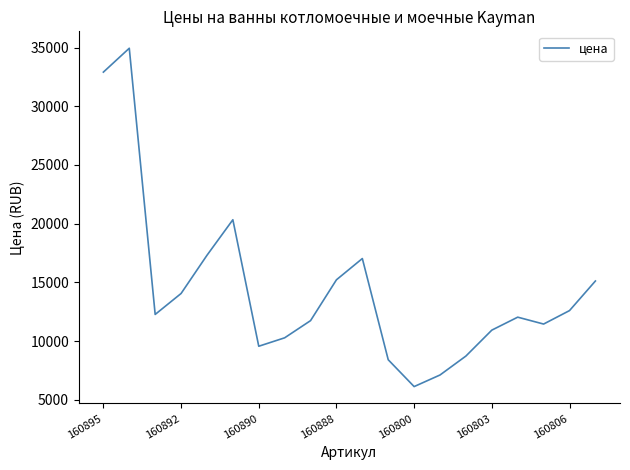

What is the maximum value shown in the chart?

34943.5